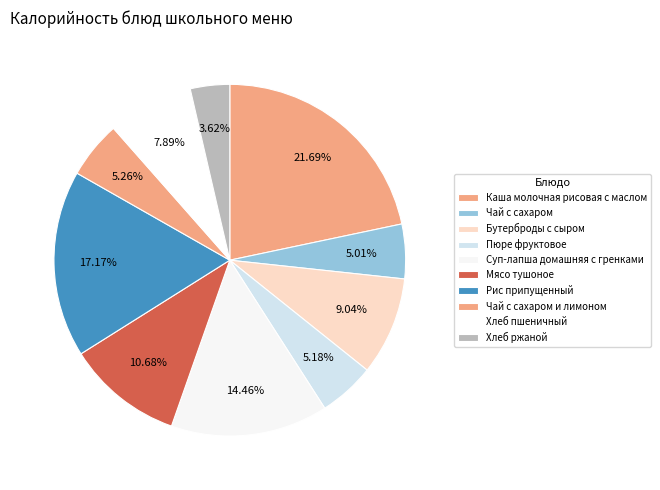

How many slices are in this pie chart?

10